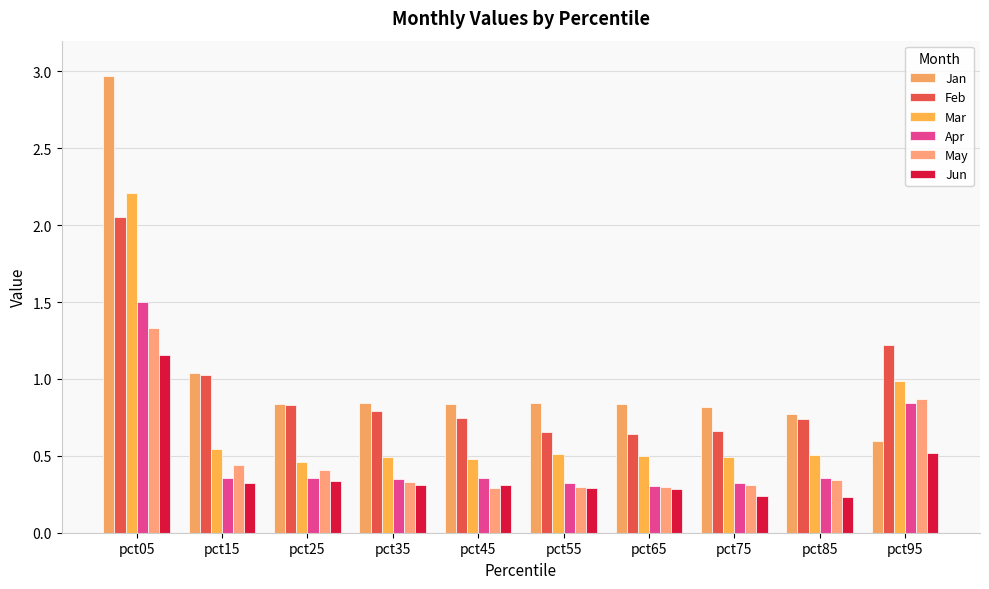

Are the bars grouped side by side (vs. stacked)?

Yes